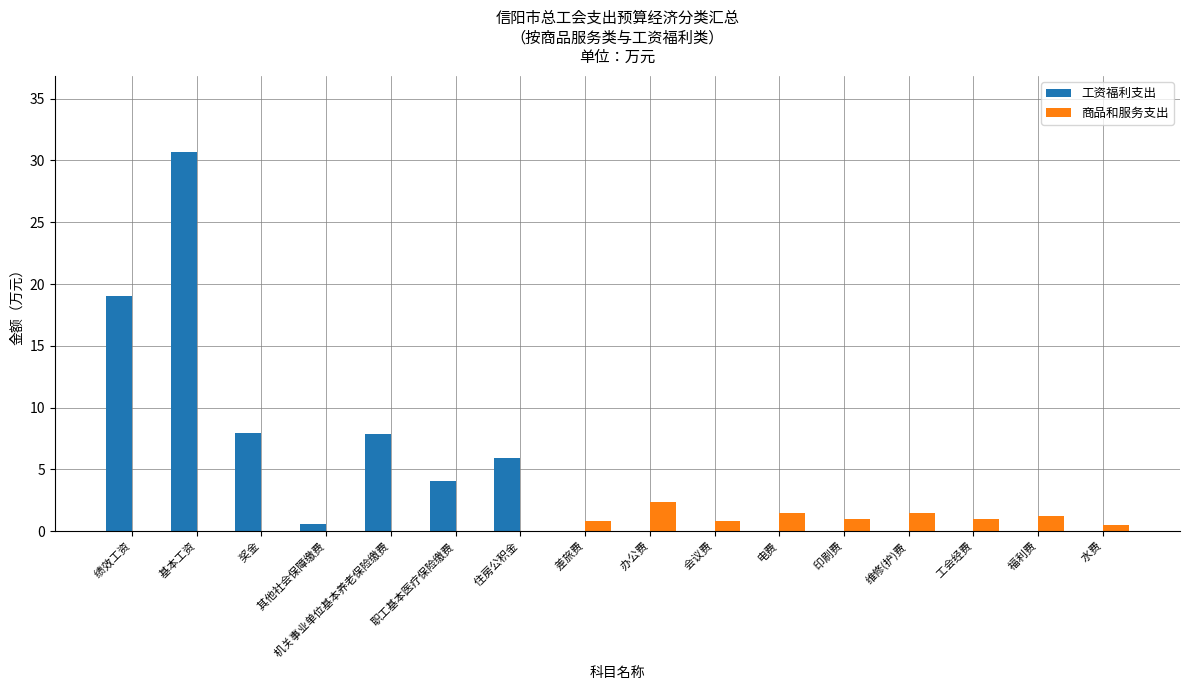

Which series has the widest spread of values?

工资福利支出